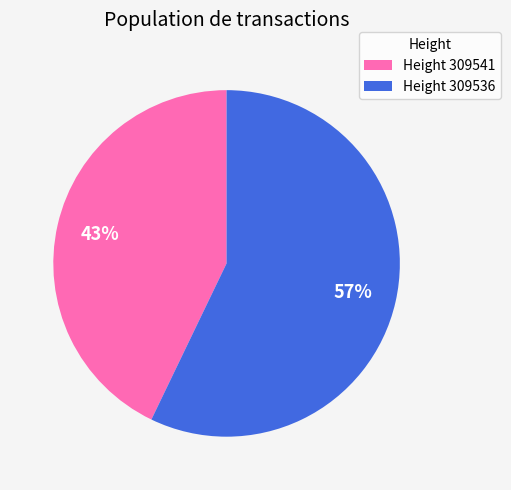

To the nearest percent, what is the difference between the largest and smallest slice percentages?

14%